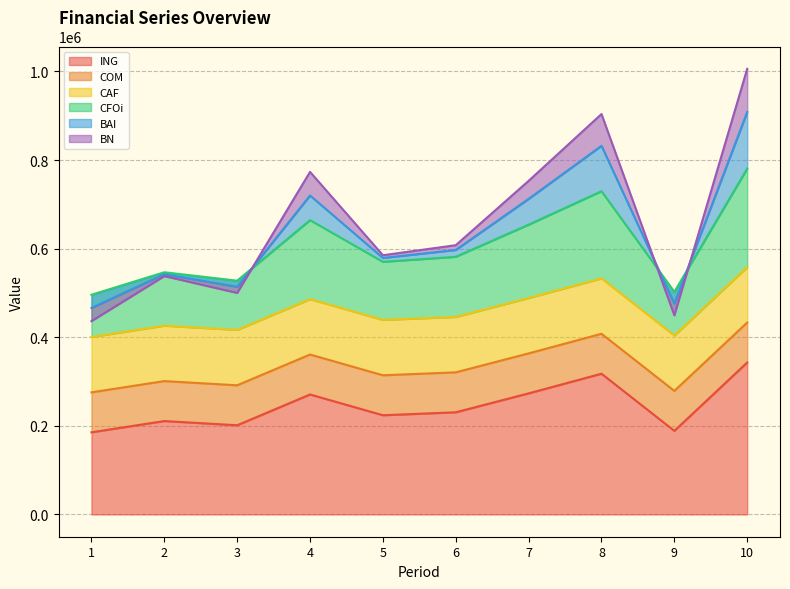

What is the lowest value of the ING series?

185409.3